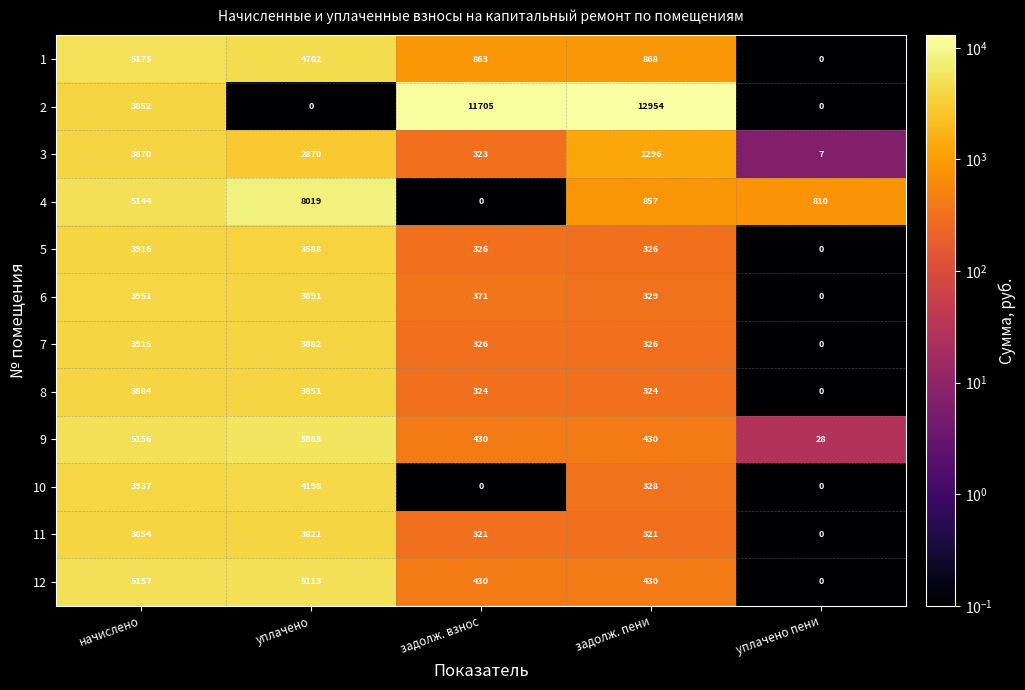

The value of 1 at задолж. пени is 249. True or false?

False